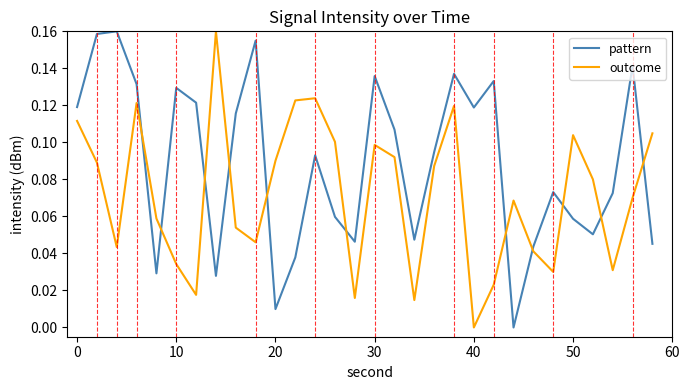

How many times do outcome and pattern cross each other?

11